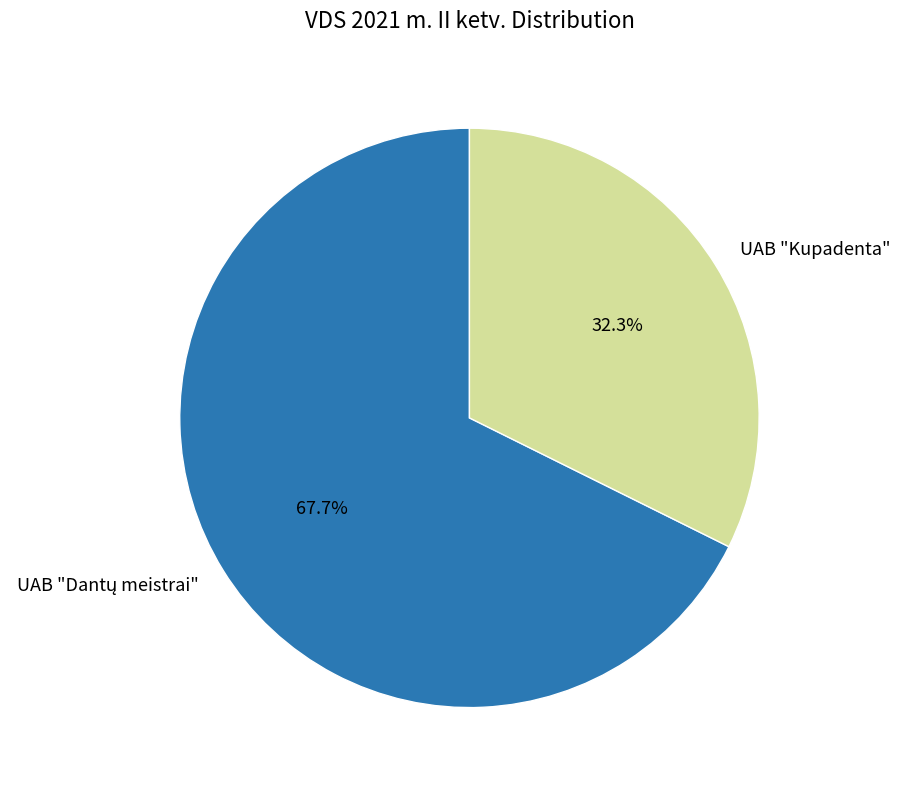

What is the smallest slice in the pie chart?

UAB "Kupadenta"